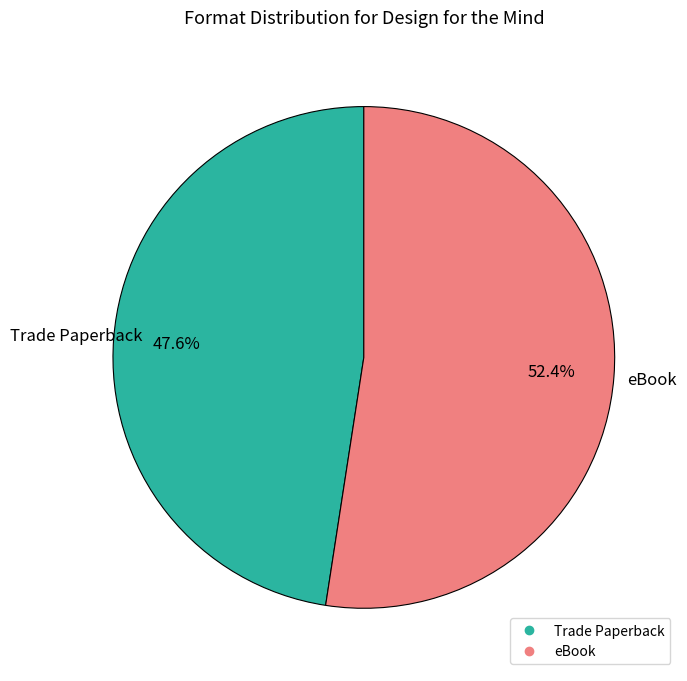

What is the smallest slice in the pie chart?

Trade Paperback